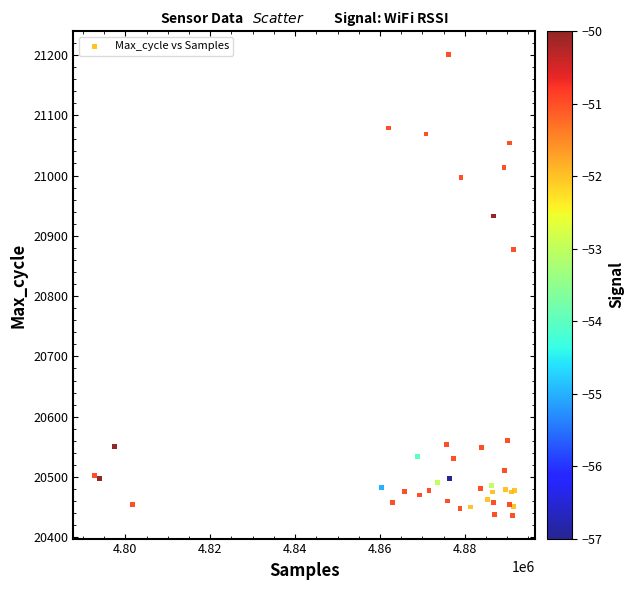

What Y value in the scatter plot is closest to 20818?

20877